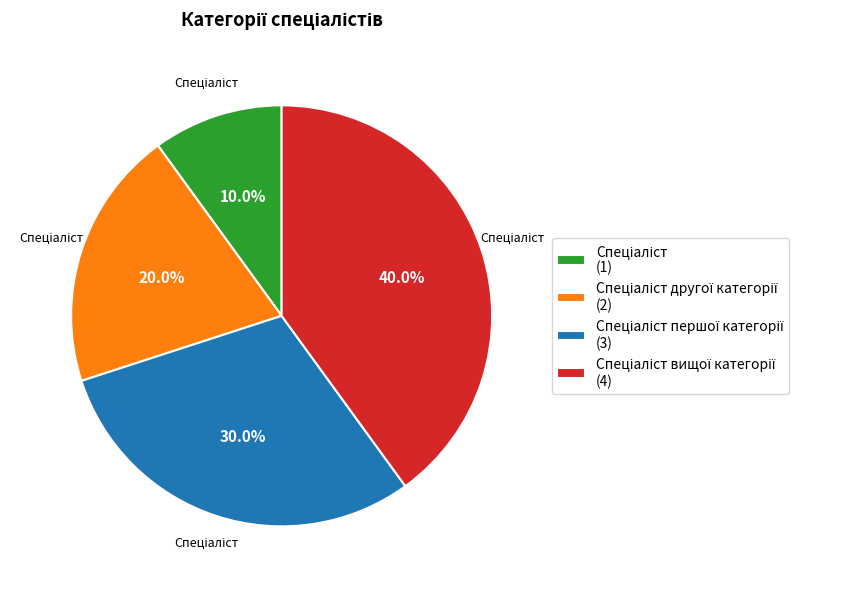

Is there a majority slice in this chart?

No